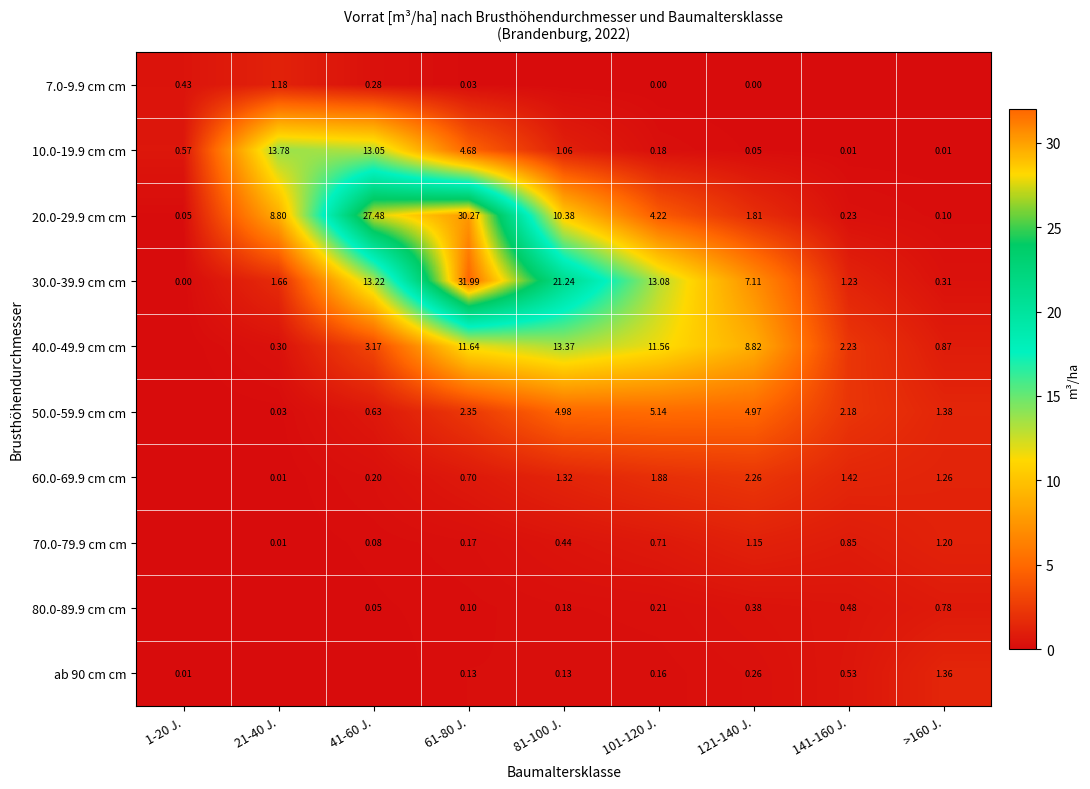

How many positive values does the 30.0-39.9 cm cm series have?

8